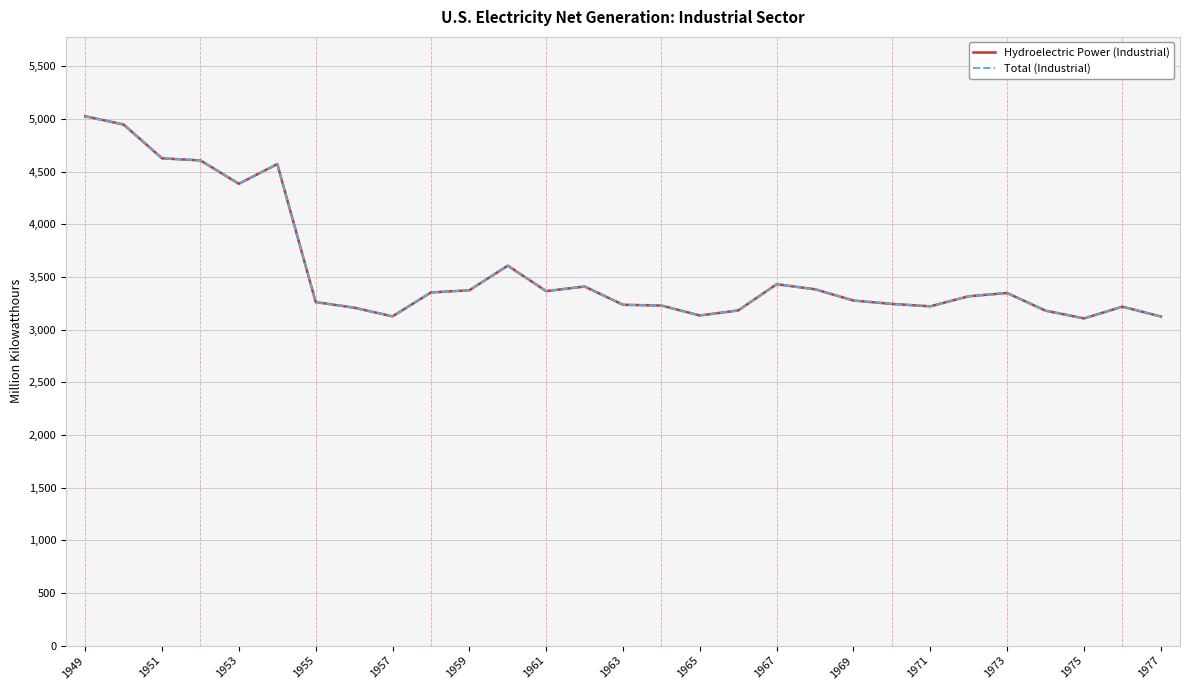

True or false: Hydroelectric Power (Industrial) and Total (Industrial) intersect in this chart.

False